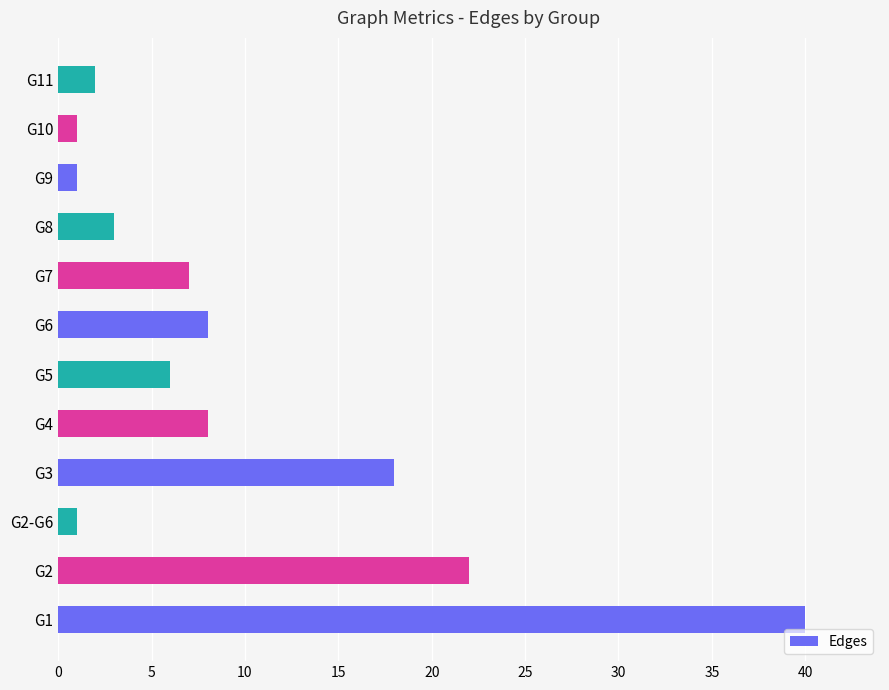

Does the chart contain stacked bars?

No